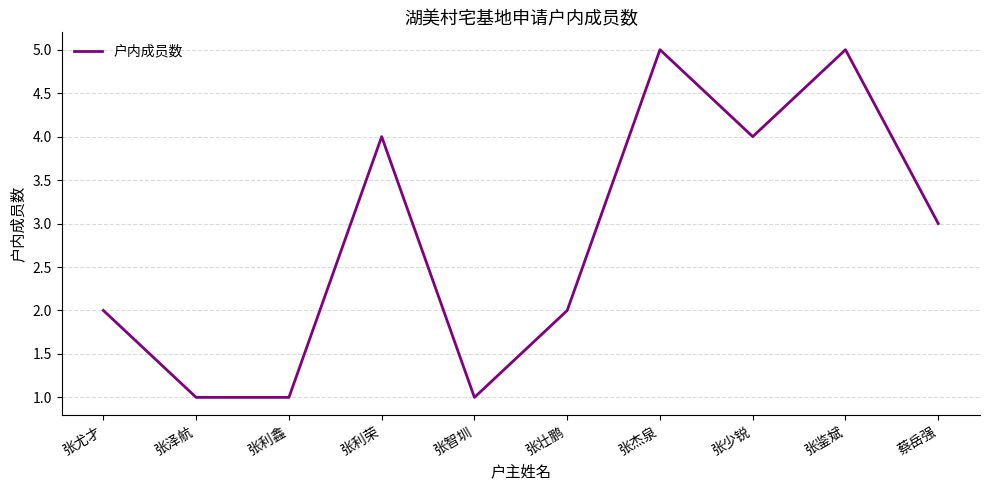

Approximately how many times larger is the value at 张壮鹏 compared to 张杰泉?

0.4